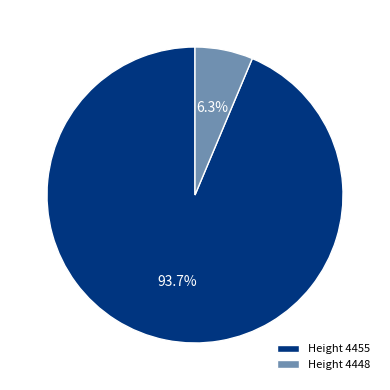

Combined, do Height 4455 and Height 4448 account for over 50%?

Yes